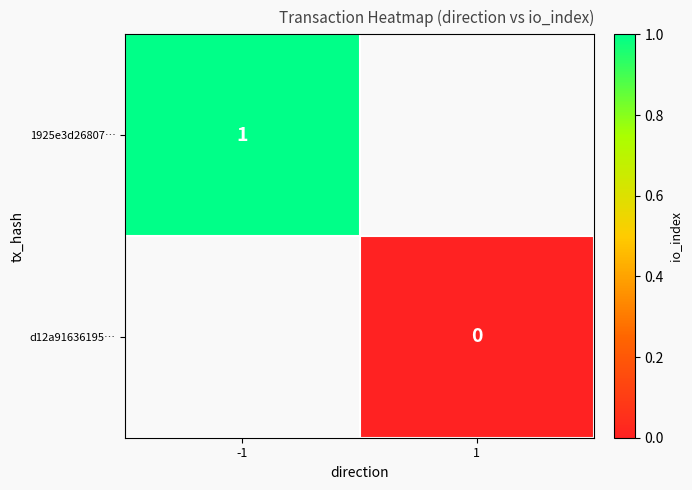

Which category has the highest value across all series?

-1